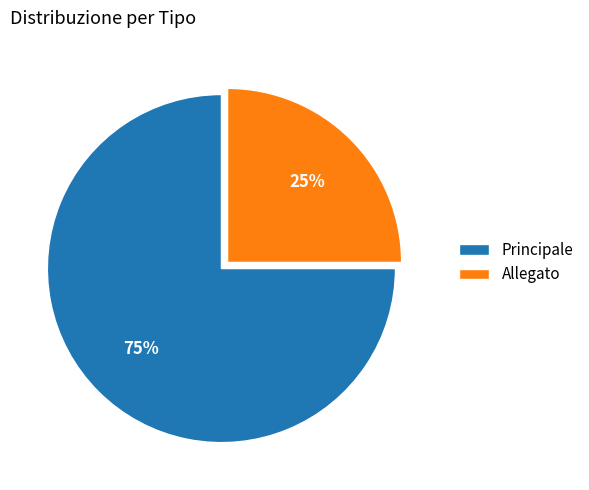

What is the smallest slice in the pie chart?

Allegato